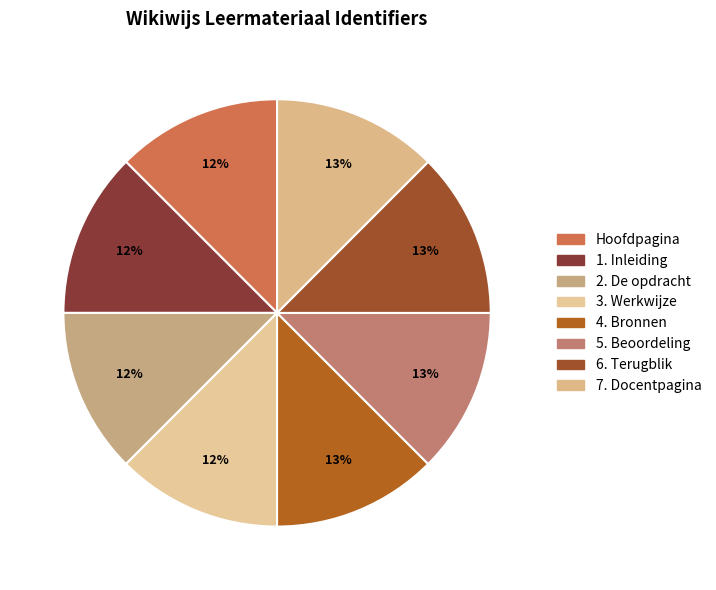

To the nearest percent, what percentage of the pie is 5. Beoordeling?

13%